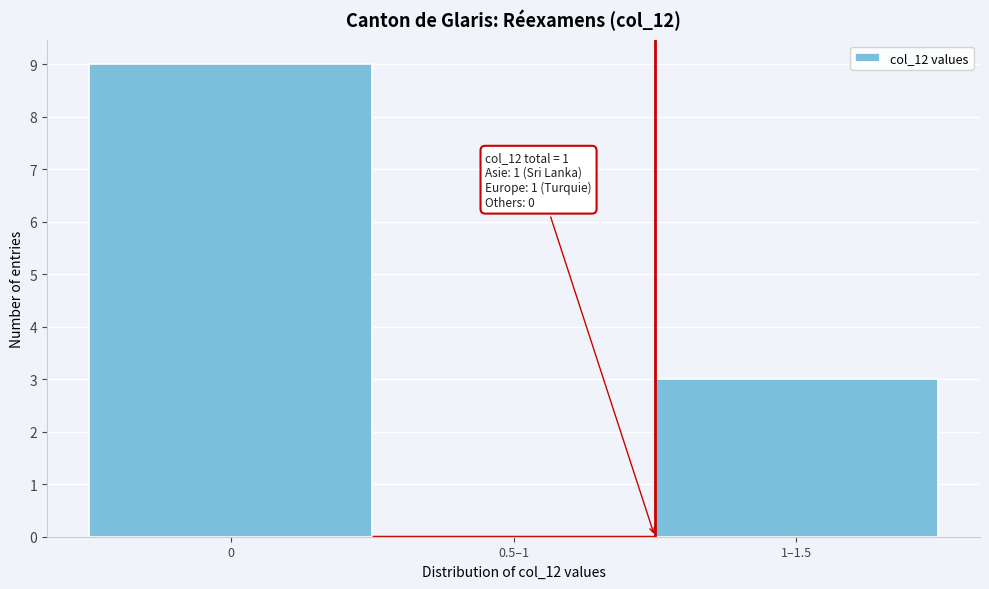

Reading left to right, what are all the values shown in this chart?

0=9	0.5–1=0	1–1.5=3